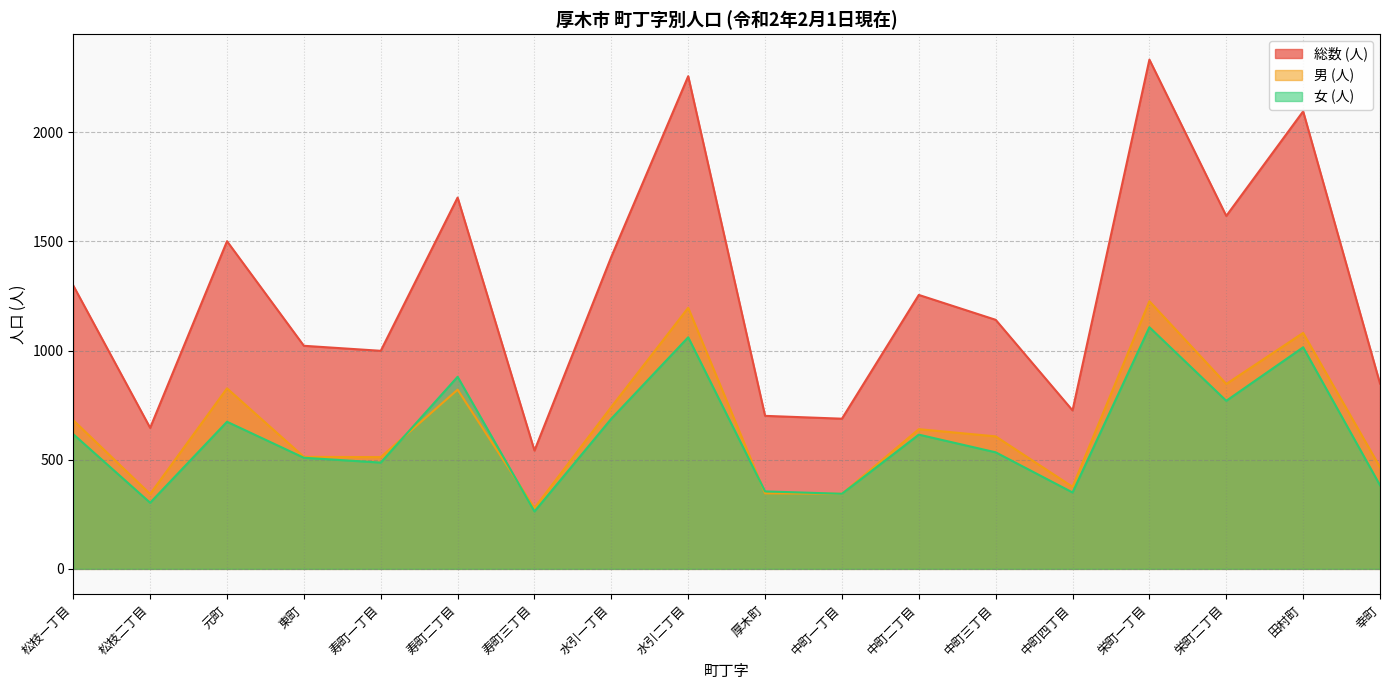

What value does the 女 (人) series have at 栄町二丁目, to the nearest 100?

800